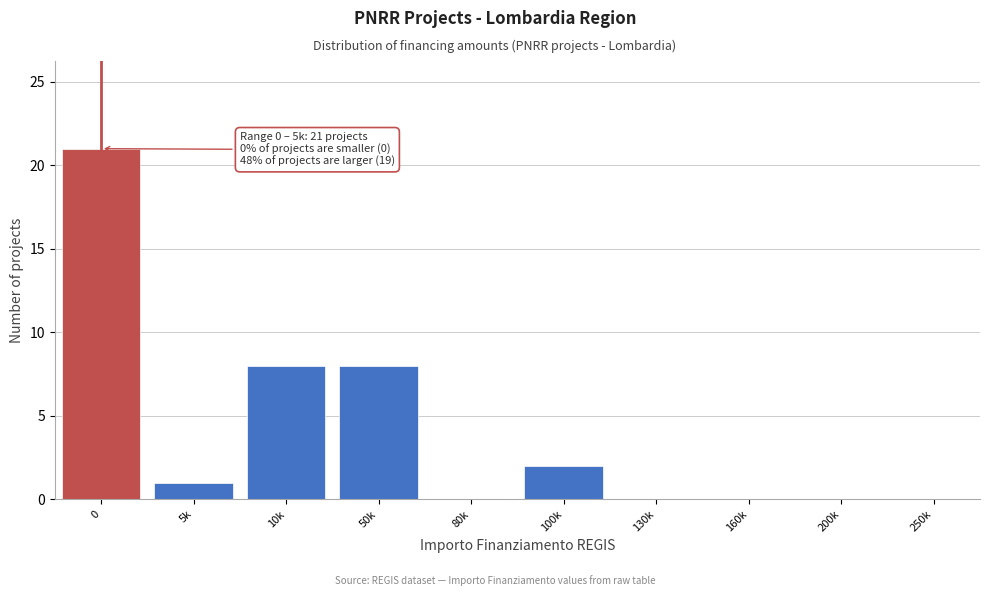

Reading left to right, transcribe all the data shown in this chart.

0=21	5k=1	10k=8	50k=8	80k=0	100k=2	130k=0	160k=0	200k=0	250k=0